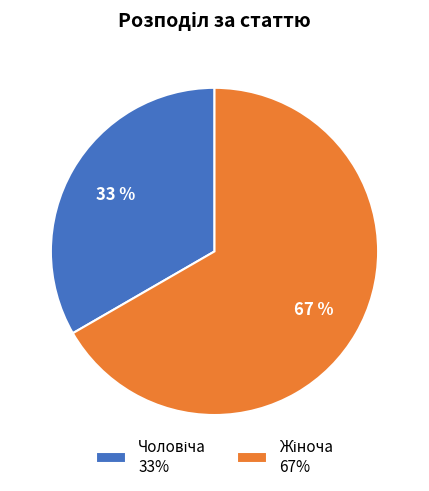

Does any single category account for the majority?

Yes